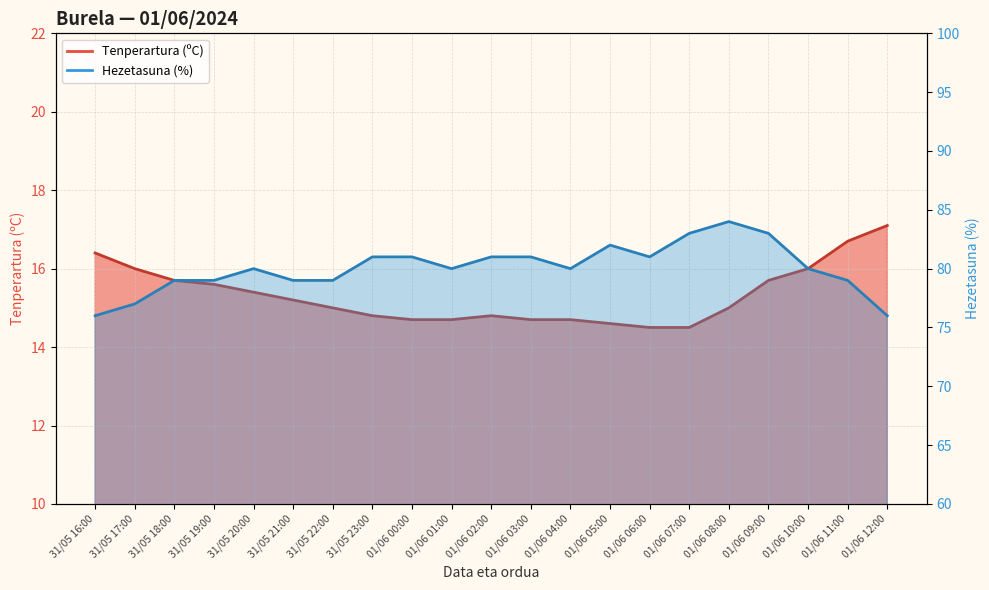

True or false: Hezetasuna (%) and Tenperartura (ºC) cross at least once.

False